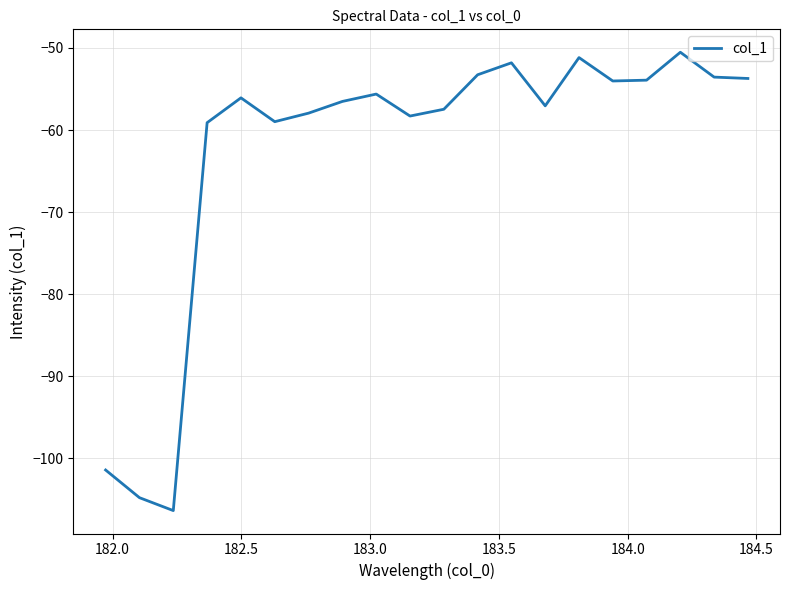

What is the sum of all values?

-1251.6